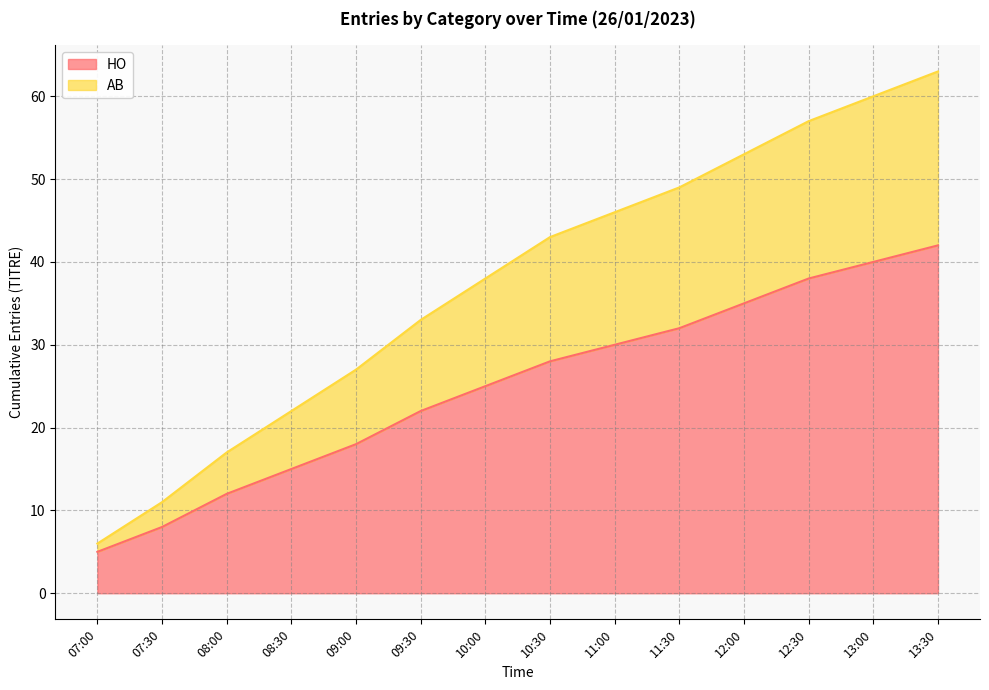

At how many categories does at least one series exceed 7?

13